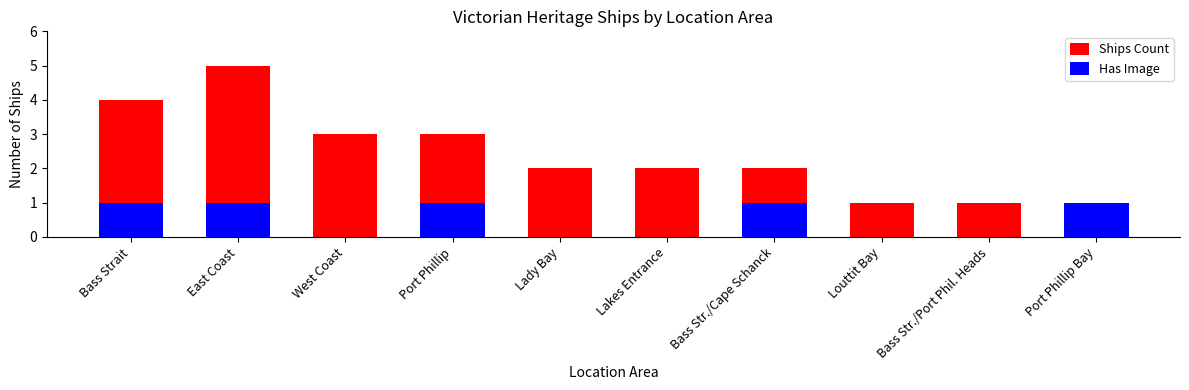

Count the number of data series in this chart.

2